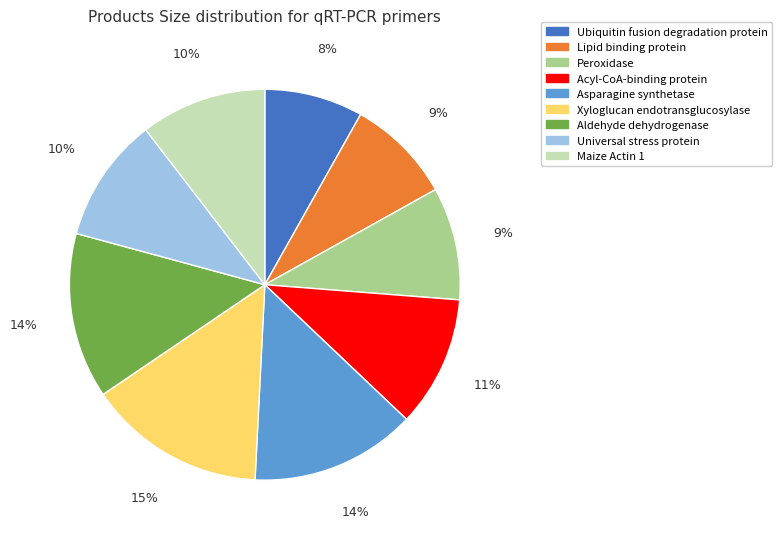

What is the smallest slice in the pie chart?

Ubiquitin fusion degradation protein